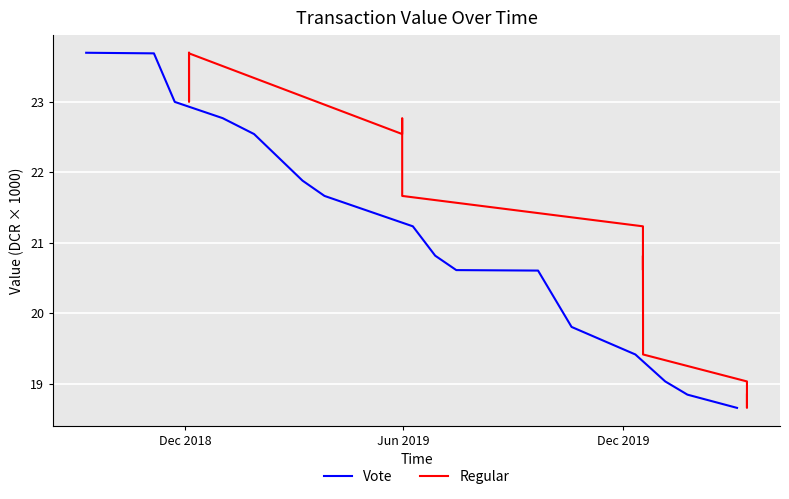

Is this an area chart (filled region under the line)?

No